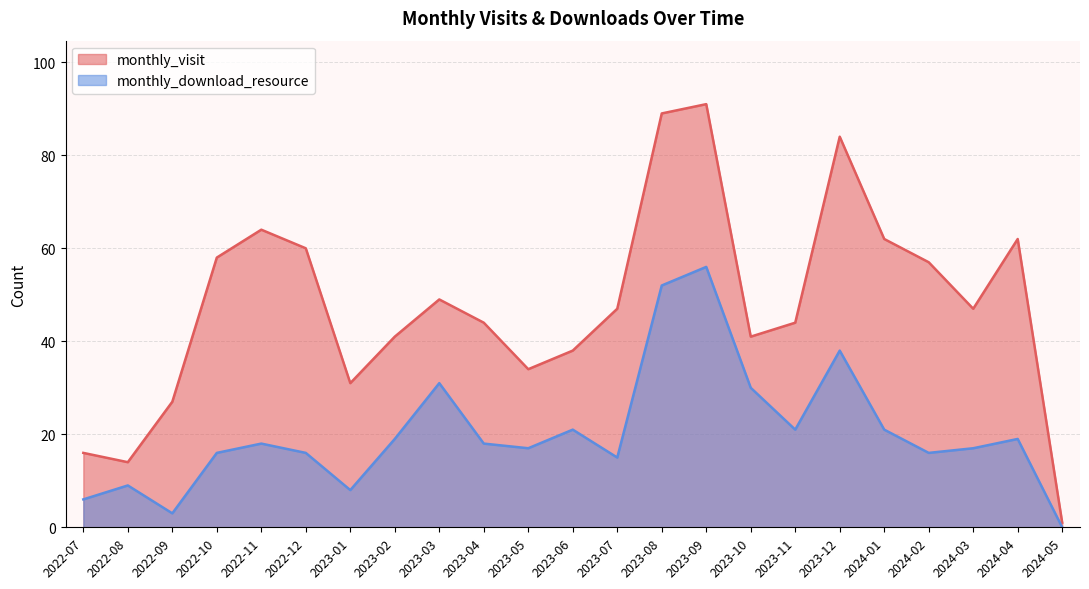

Which category has the lowest value across all series?

2024-05